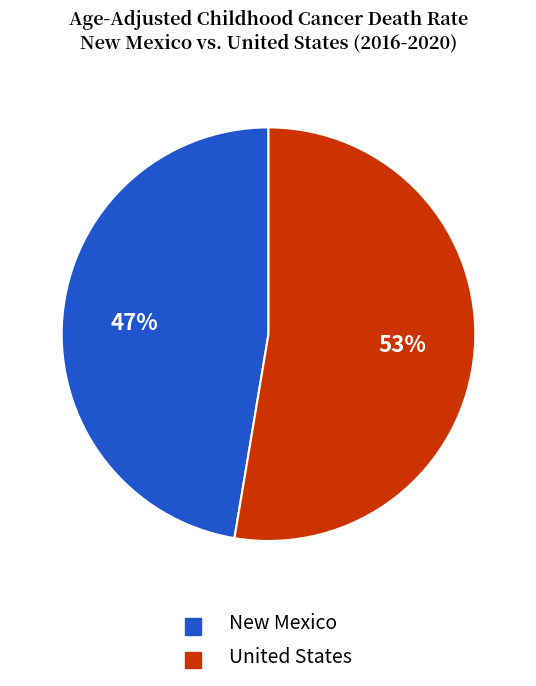

To the nearest percent, what is the average slice percentage?

50%